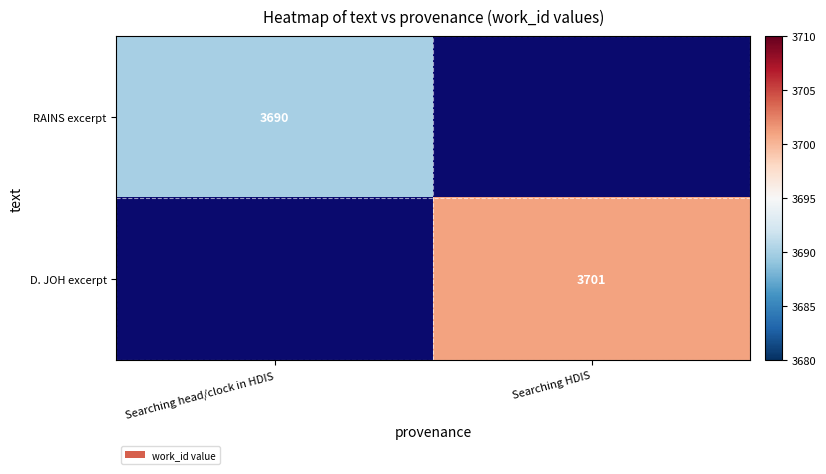

What is the maximum value shown in the chart?

3701.0